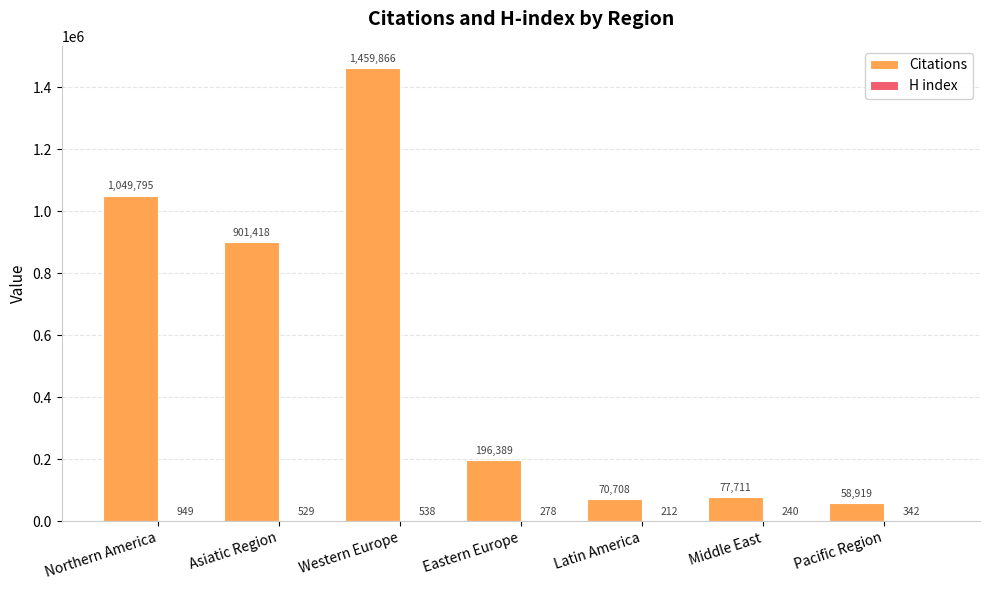

What is the sum of all Citations values?

3814806